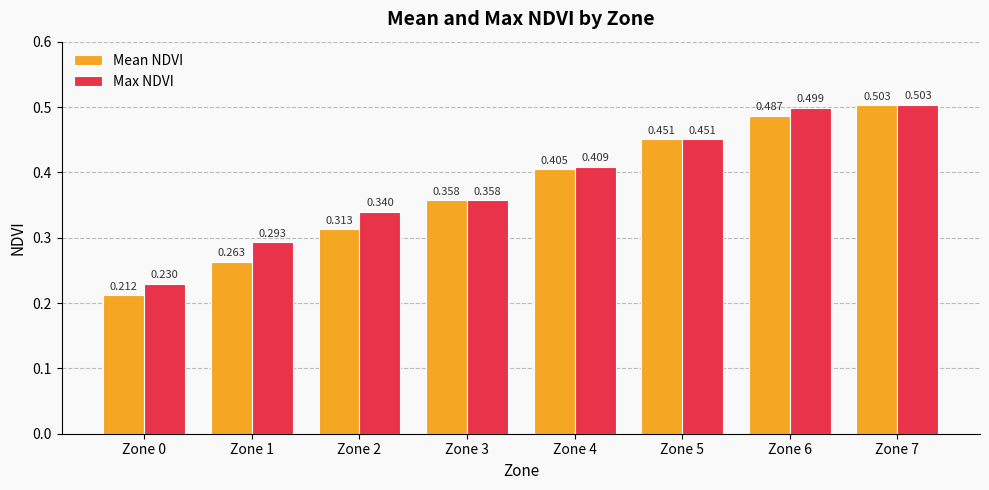

The value of Mean NDVI at Zone 7 is 0.5. True or false?

True